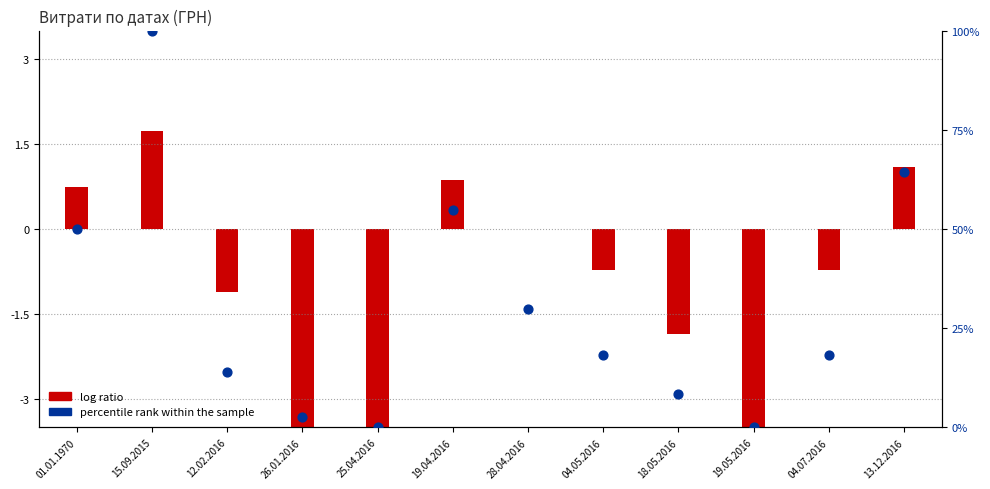

What is the change in value from 01.01.1970 to 04.05.2016?

-31.9